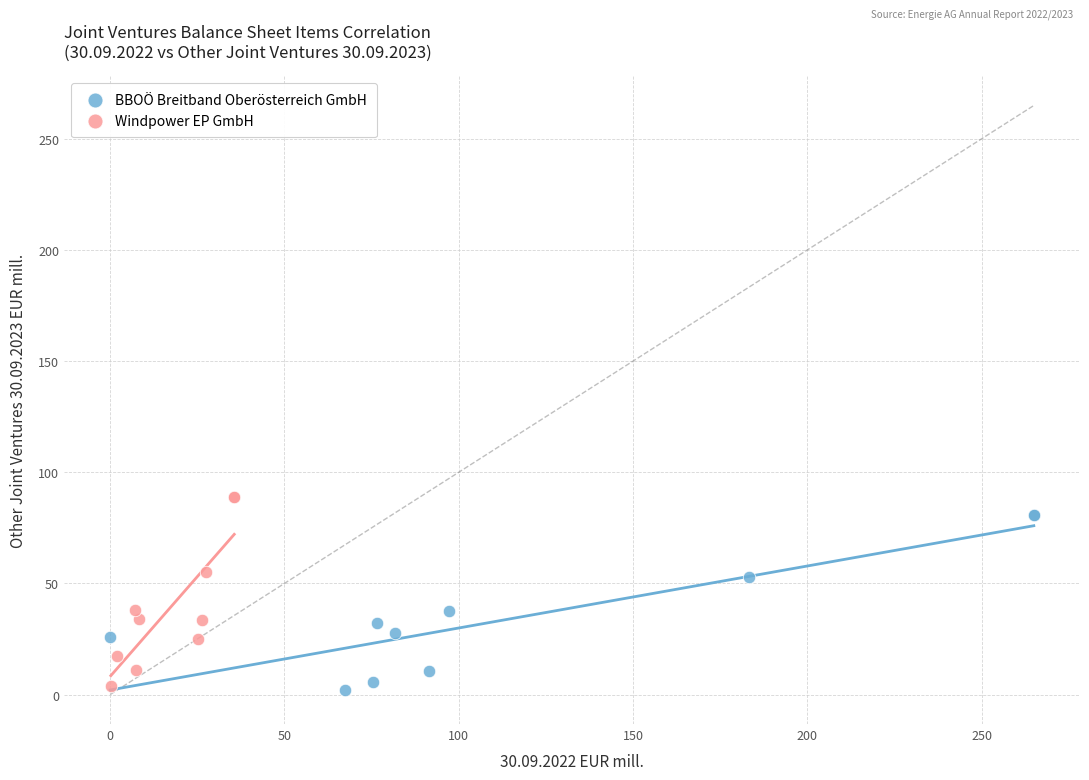

What are all the series names shown in the legend?

BBOÖ Breitband Oberösterreich GmbH, Windpower EP GmbH